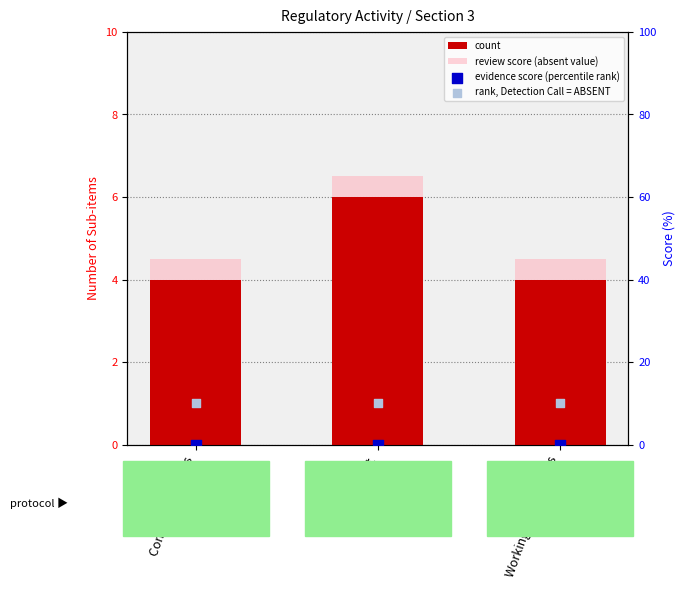

Which series has the largest Y range (max minus min)?

count